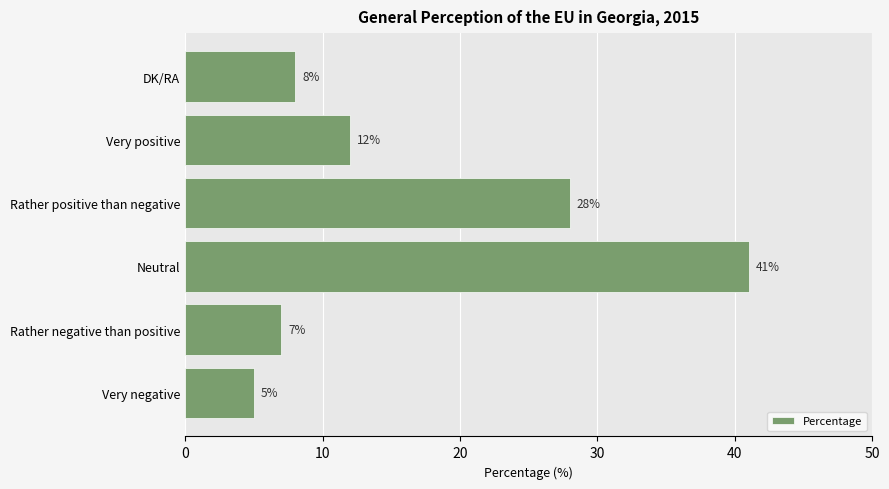

Count the number of categories in the chart.

6